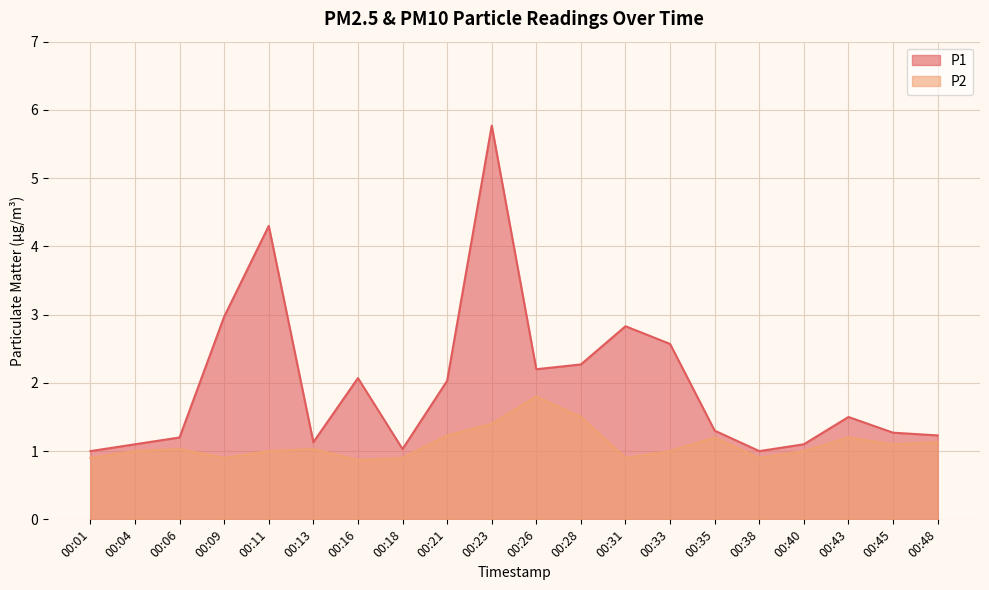

True or false: P1 has a value of 1.2 at 00:48.

True